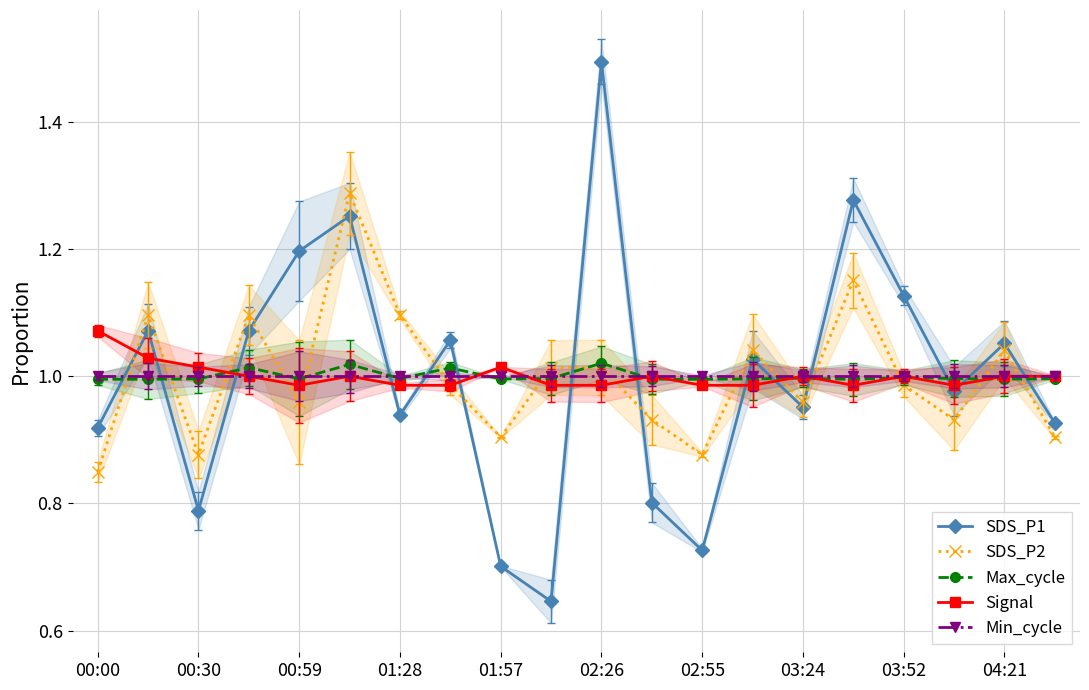

After their last crossing, which series has the higher values: SDS_P2 or SDS_P1?

SDS_P1